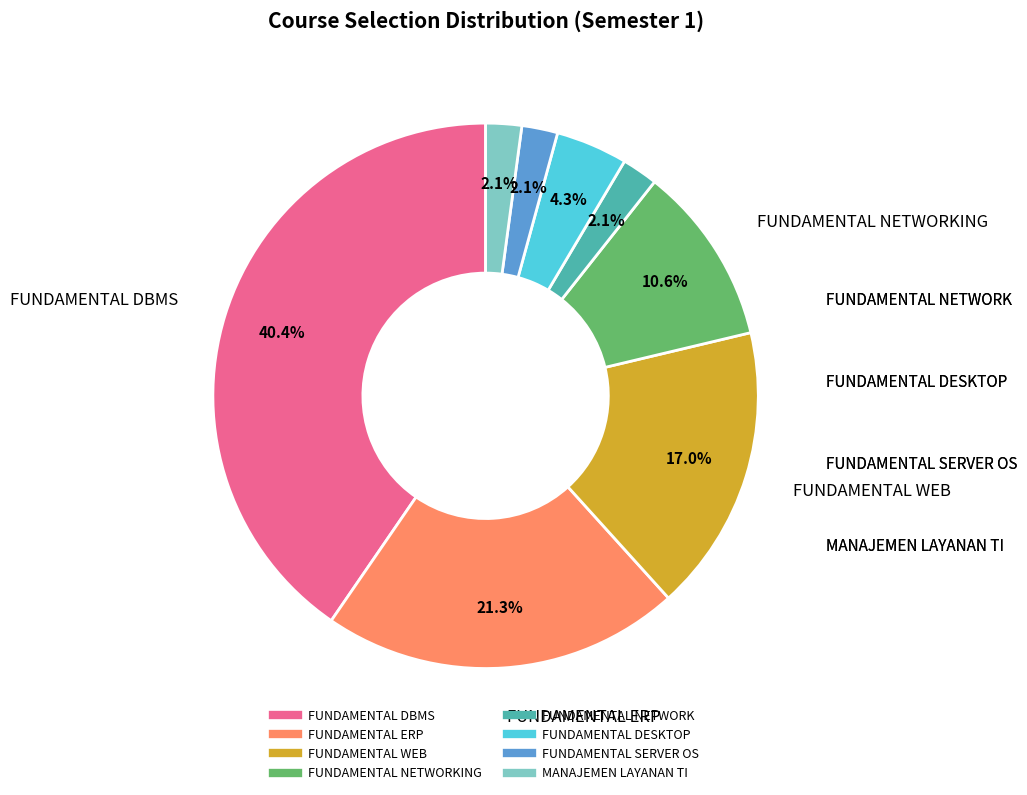

How many slices are in this pie chart?

8